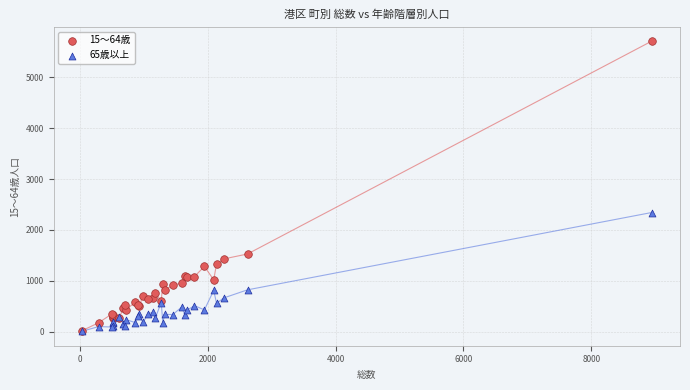

Which series reaches the maximum Y coordinate?

15〜64歳